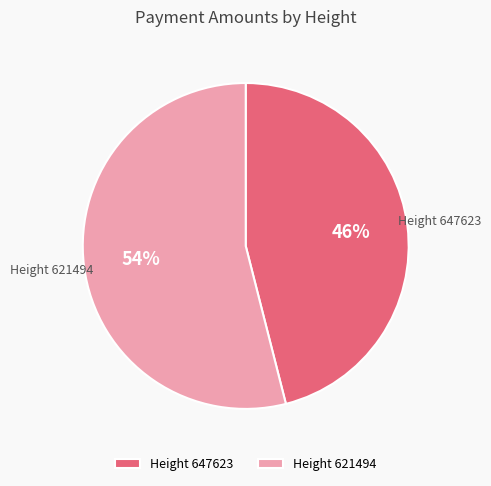

Which slice is the smallest?

Height 647623